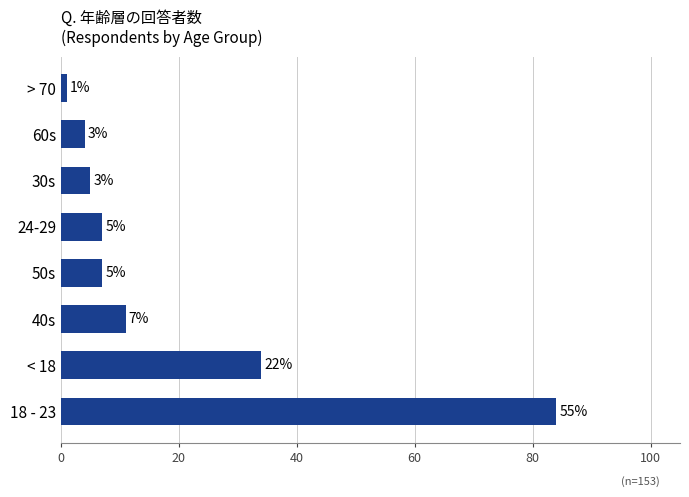

What is the maximum value shown in the chart?

84